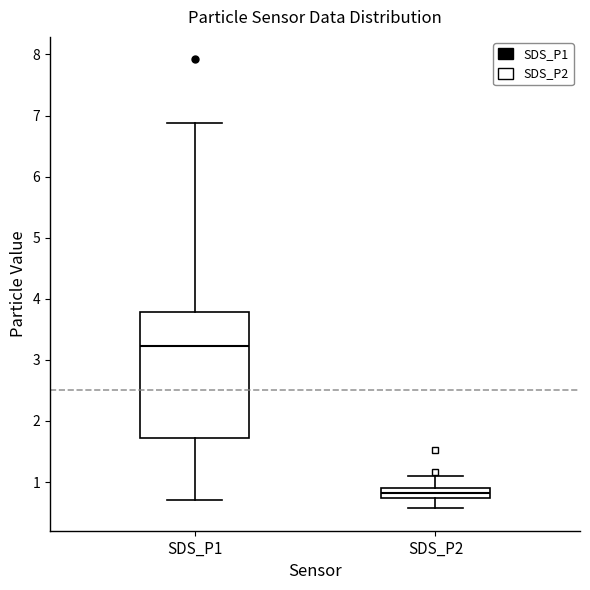

Reading left to right, transcribe this box plot: for each box, give where its median line is, the range the box spans, and where its two whiskers end, as read against the y-axis. The values are not printed on the chart, so give them approximately, as read against the axis.

SDS_P1: median 3.2, box 1.7 to 3.8, whiskers 0.7 to 6.9
SDS_P2: median 0.8, box 0.7 to 0.9, whiskers 0.6 to 1.1